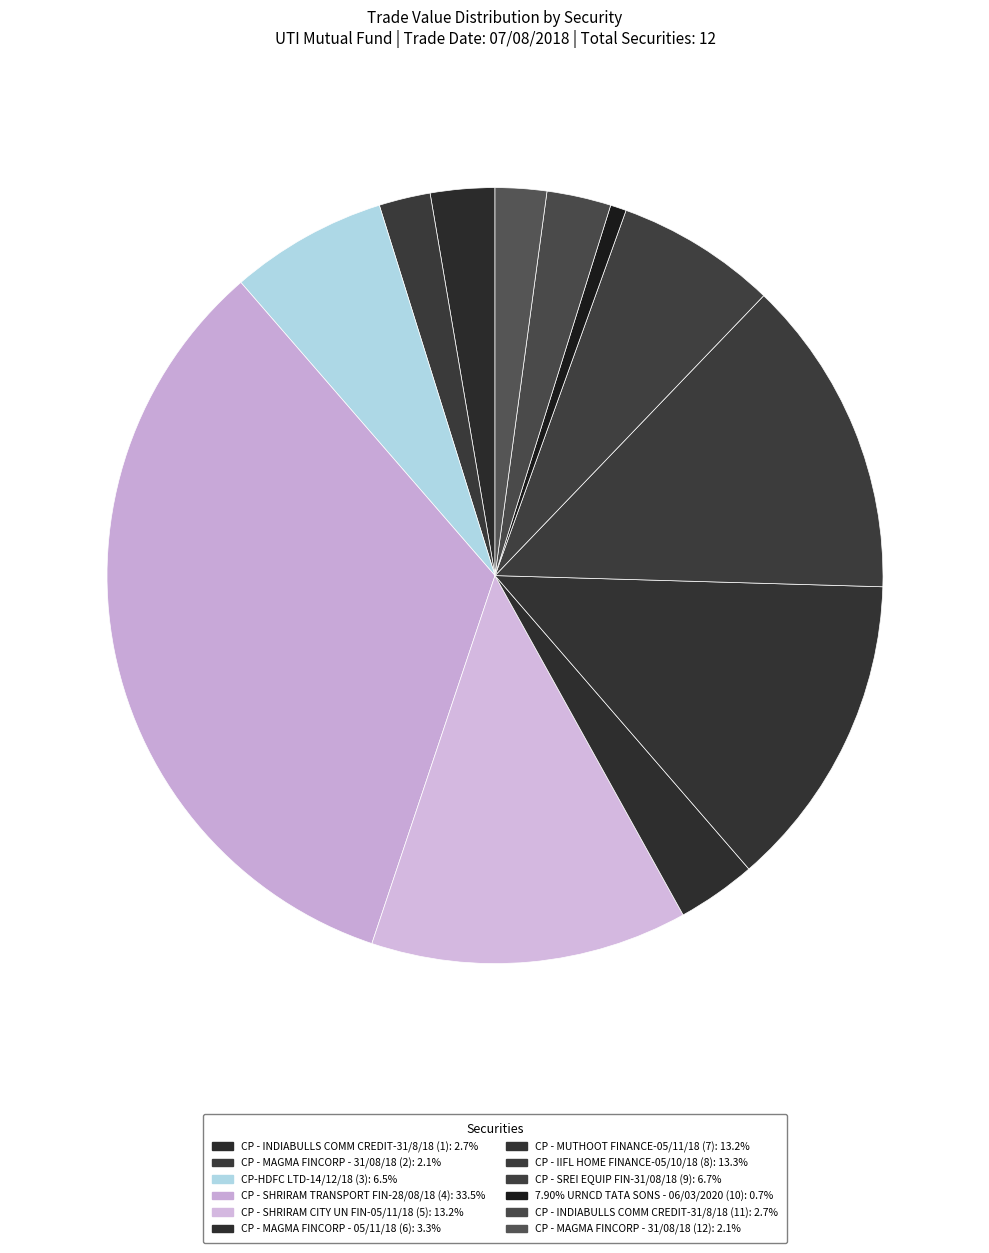

How many segments does this pie chart have?

12